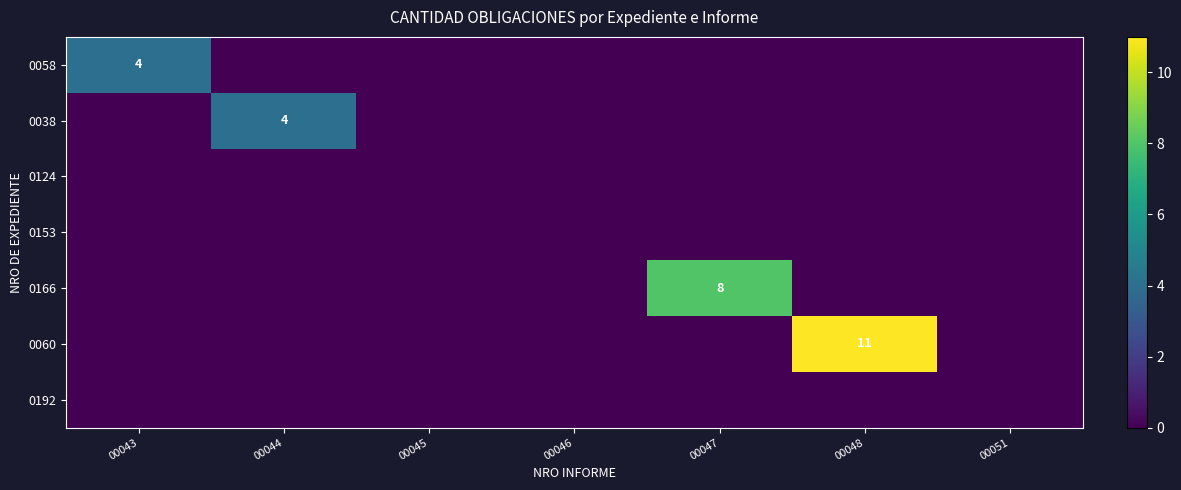

Is it true that 0060 equals 11 at 00048?

True